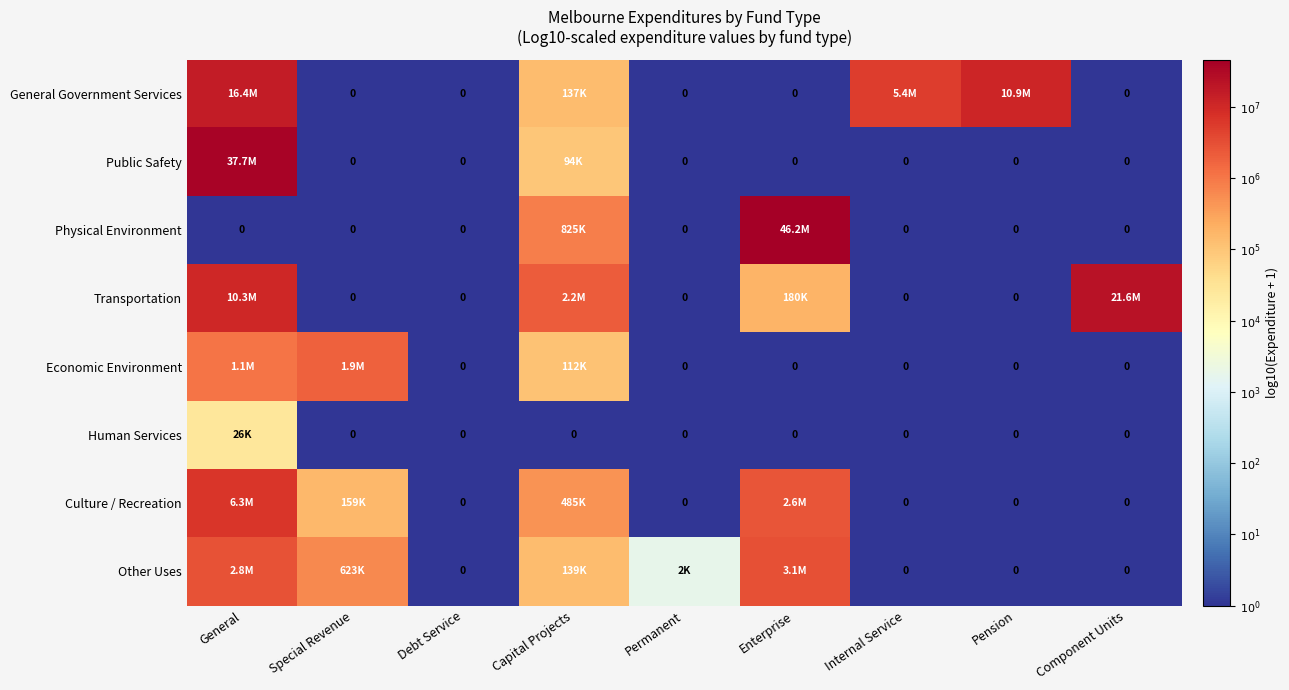

Which category has the lowest value in the Human Services series?

Special Revenue